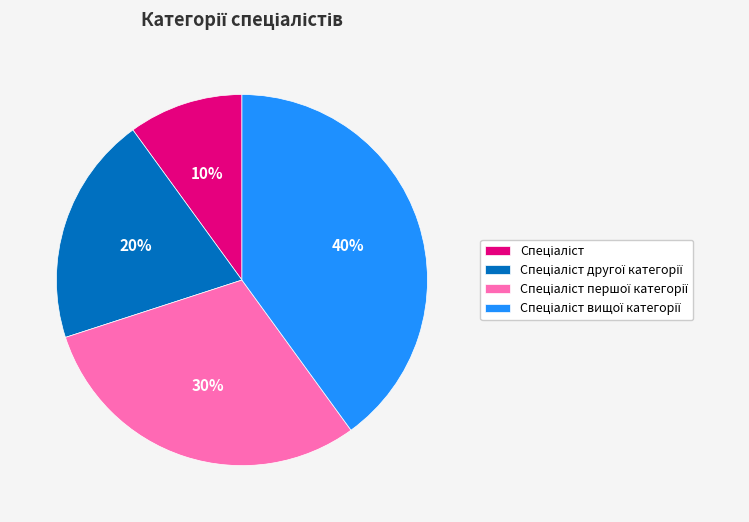

To the nearest percent, what is the difference between the largest and smallest slice percentages?

30%